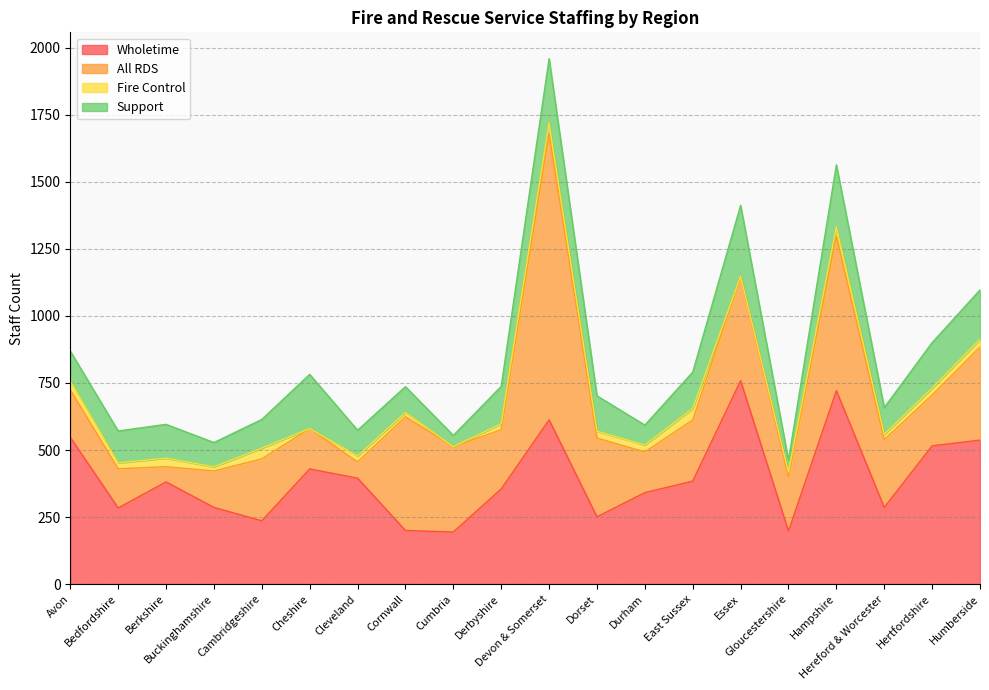

What are all the series names shown in the legend?

Wholetime, All RDS, Fire Control, Support